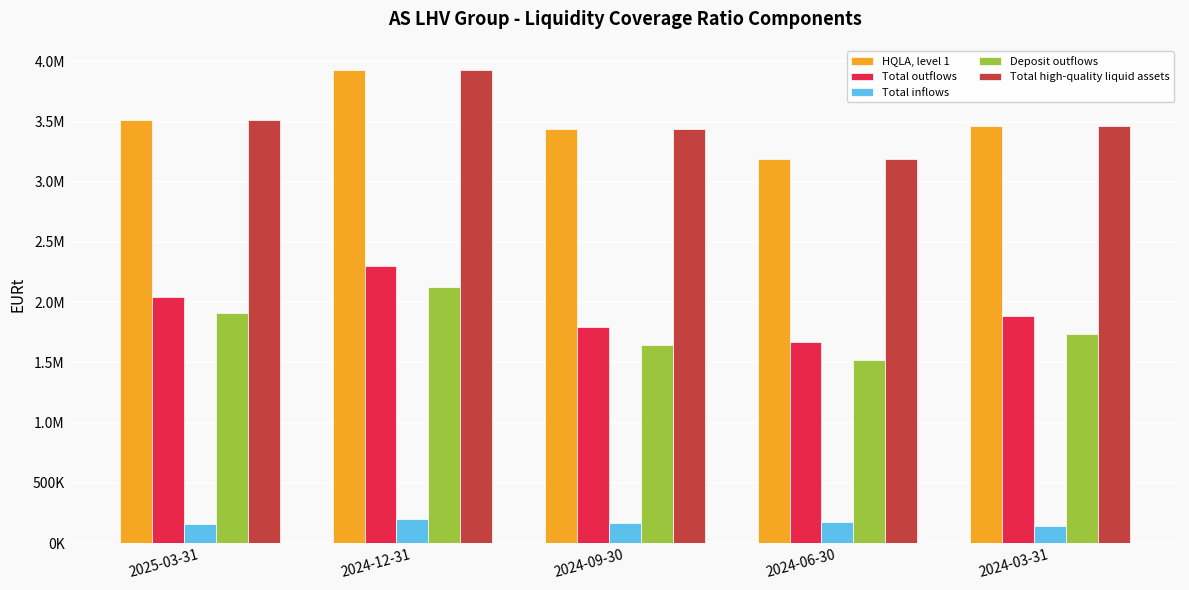

The Total high-quality liquid assets series shows 3931638 at 2024-12-31. True or false?

True